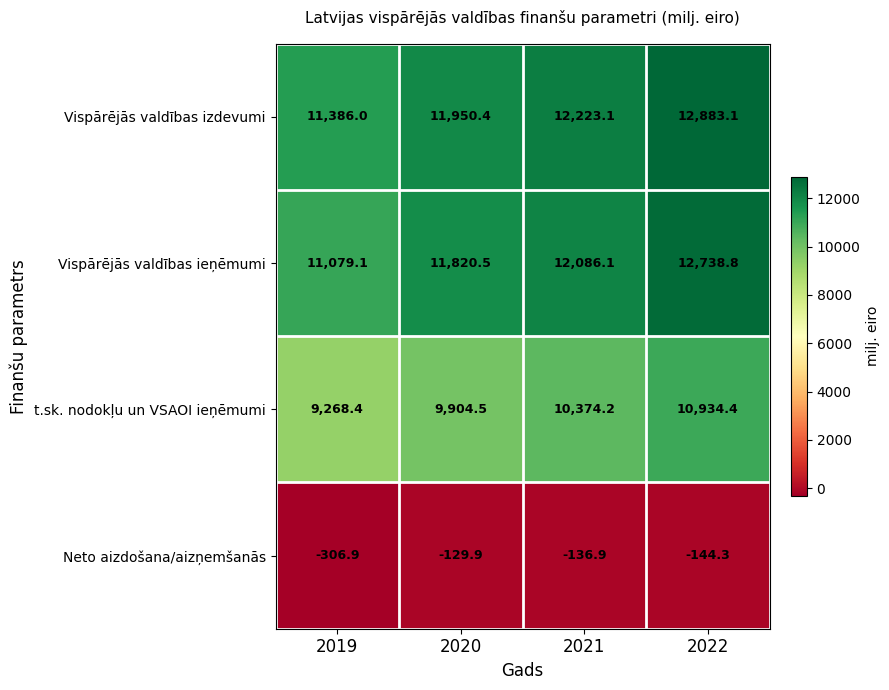

True or false: Vispārējās valdības ieņēmumi has a value of 12738.8 at 2022.

True